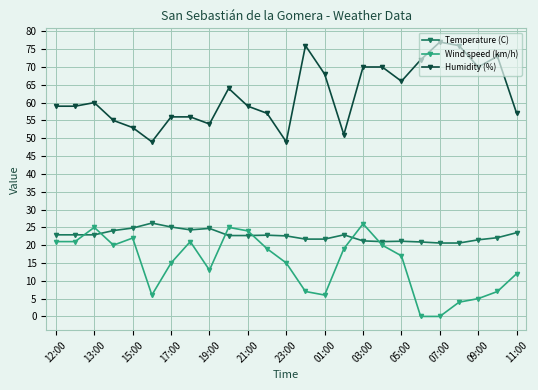

What is the highest value of the Humidity (%) series?

77.0